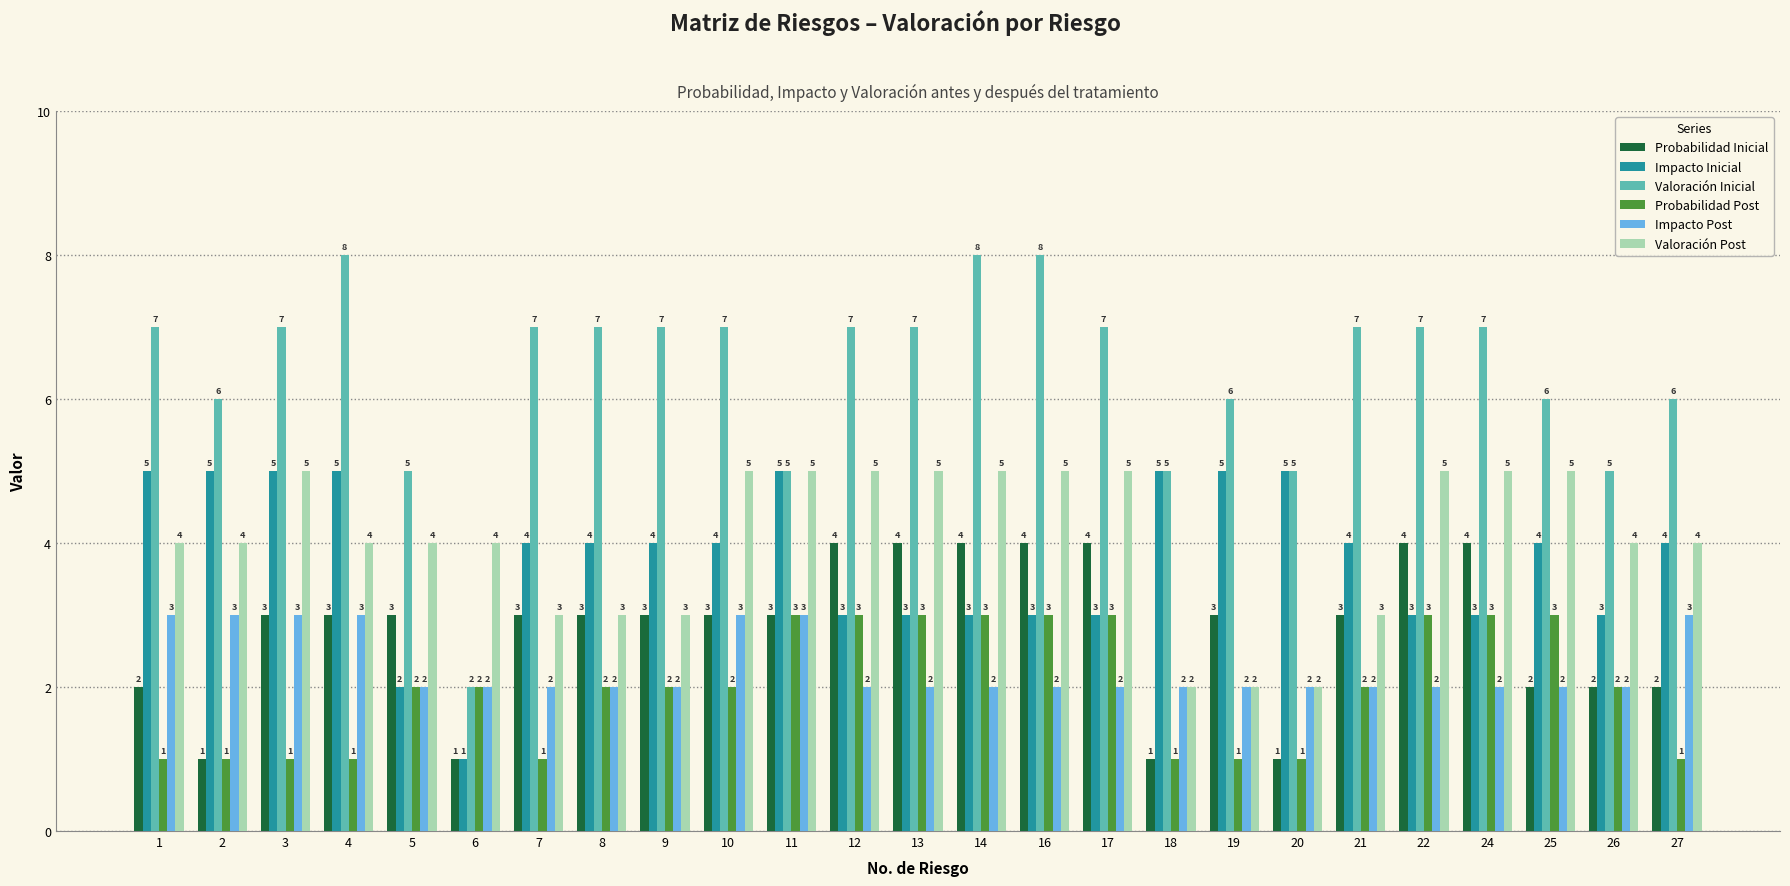

Which series has the widest spread of values?

Valoración Inicial